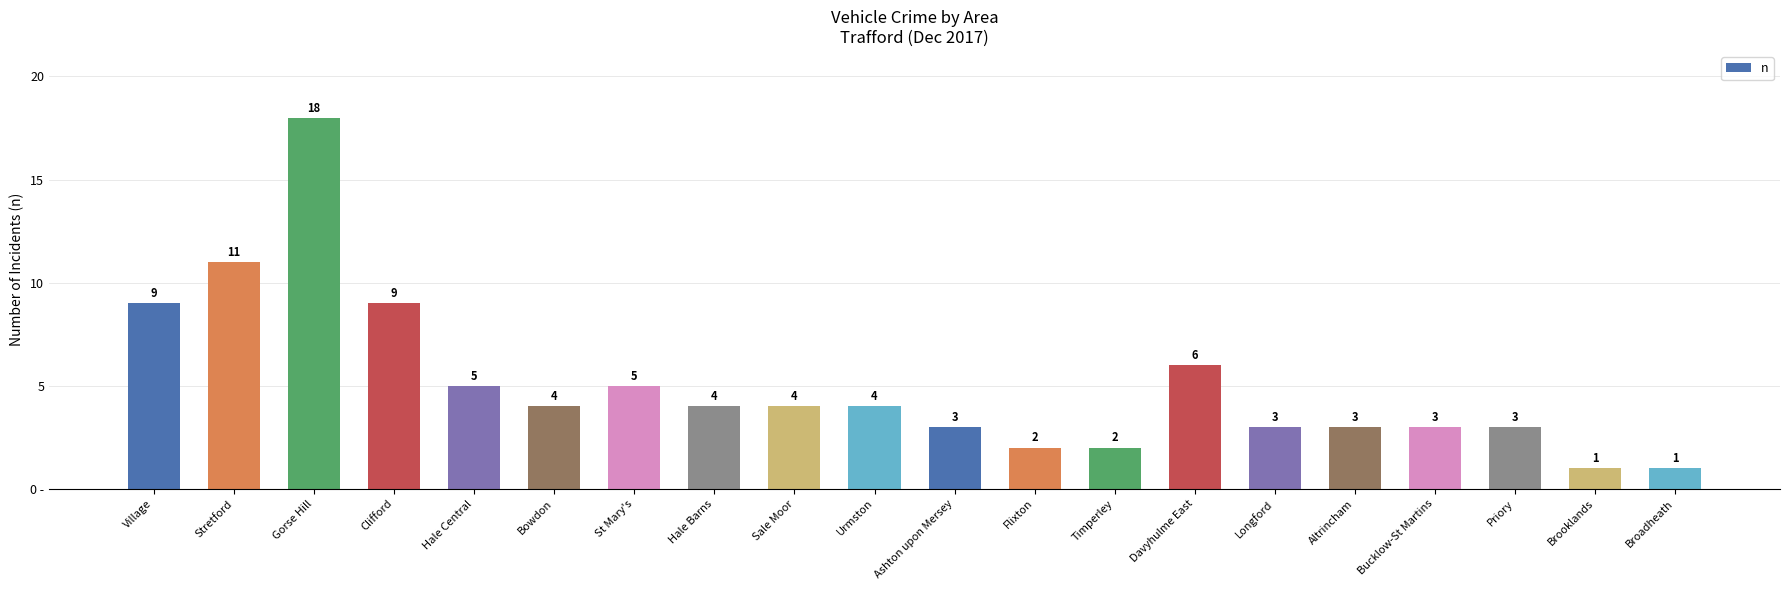

Does the chart contain any negative values?

No